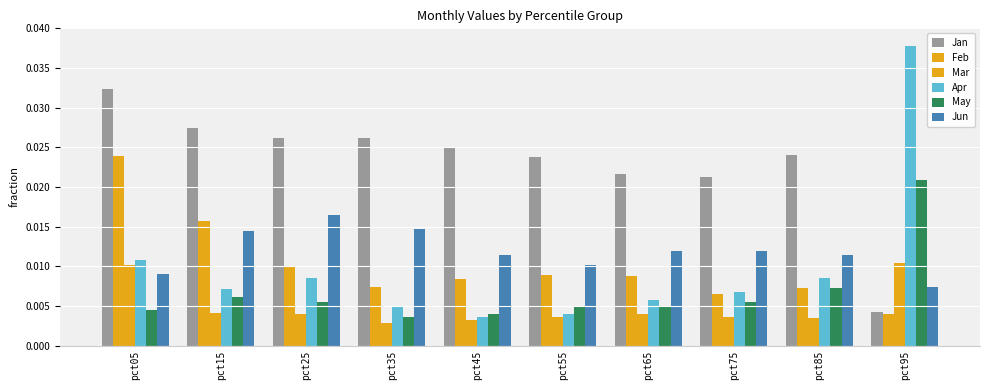

Which label corresponds to the largest value in the chart?

pct95